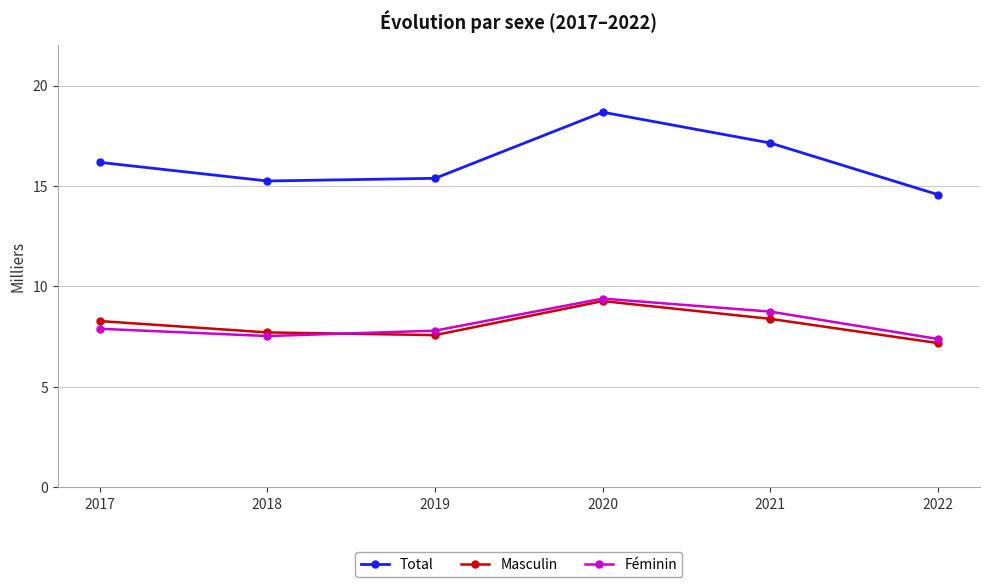

What is the sum of all Féminin values?

48.8